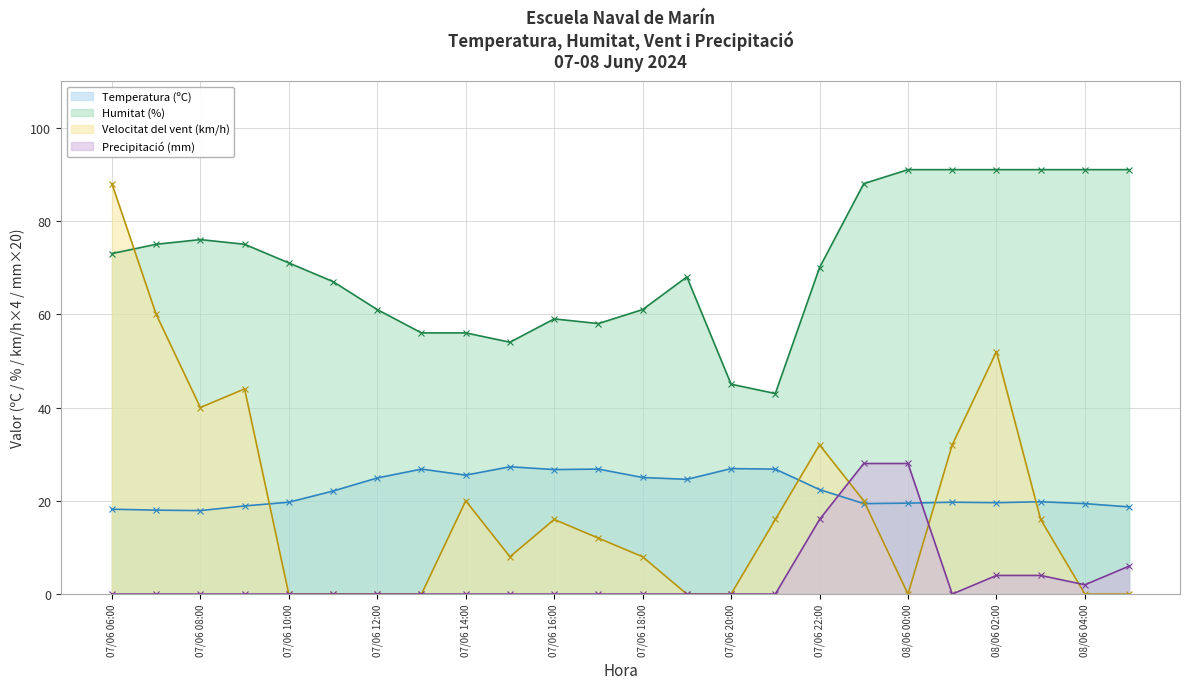

At which category does the chart reach its peak across all series?

08/06 00:00